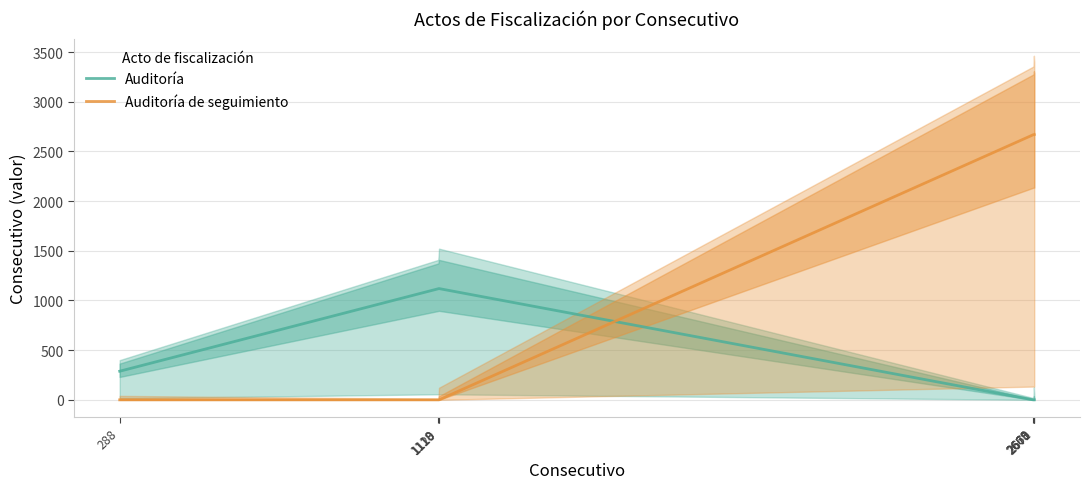

How many series are shown in this chart?

2